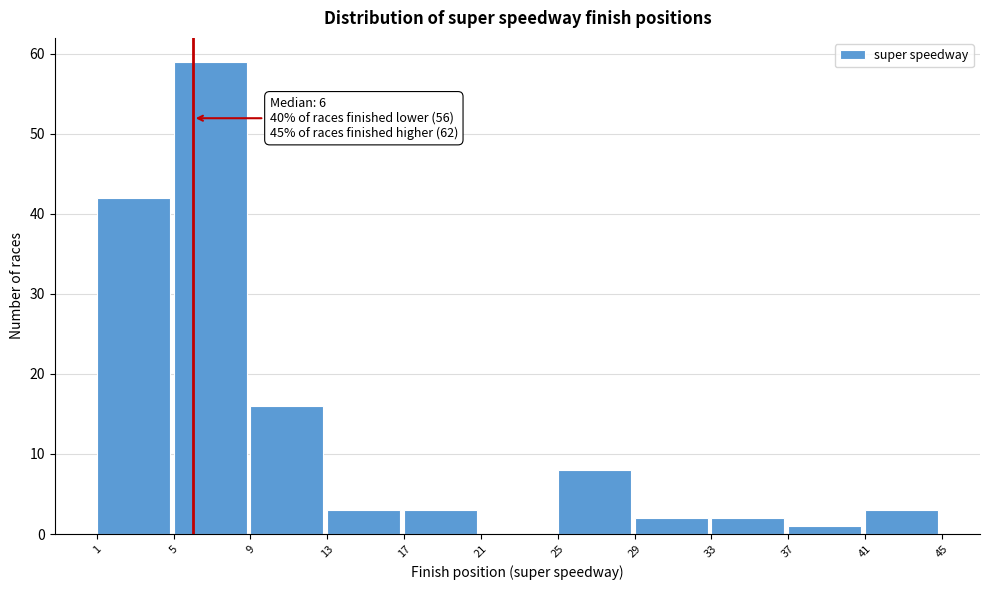

Over which range of the x-axis is the bar tallest?

5 to 9